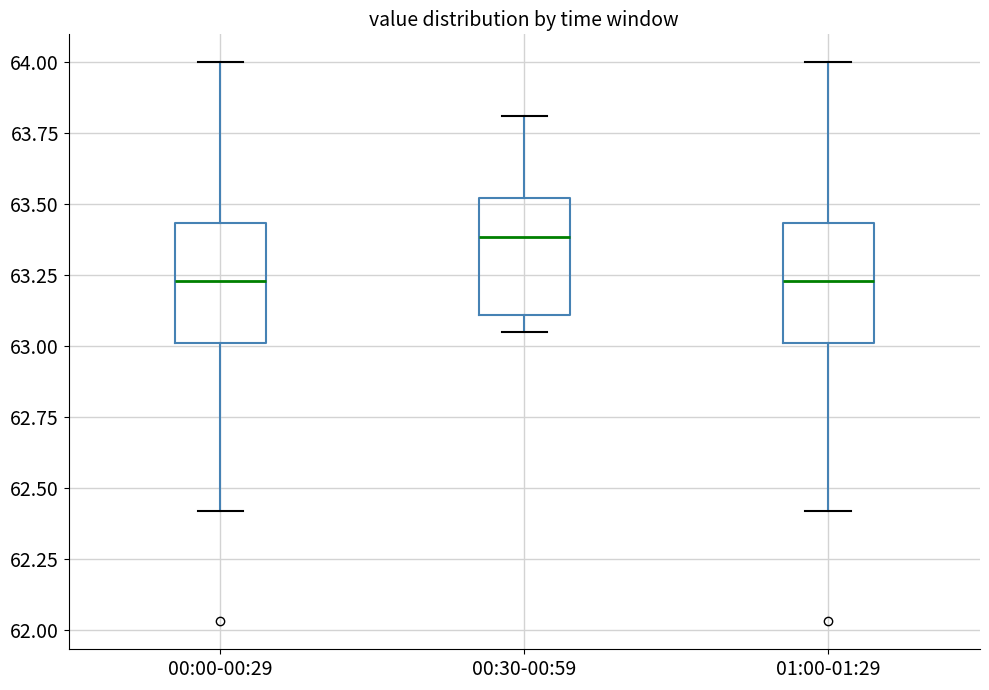

Reading left to right, transcribe this box plot: for each box, give where its median line is, the range the box spans, and where its two whiskers end, as read against the y-axis. The values are not printed on the chart, so give them approximately, as read against the axis.

00:00-00:29: median 63.25, box 63.00 to 63.45, whiskers 62.40 to 64.00
00:30-00:59: median 63.40, box 63.10 to 63.50, whiskers 63.05 to 63.80
01:00-01:29: median 63.25, box 63.00 to 63.45, whiskers 62.40 to 64.00